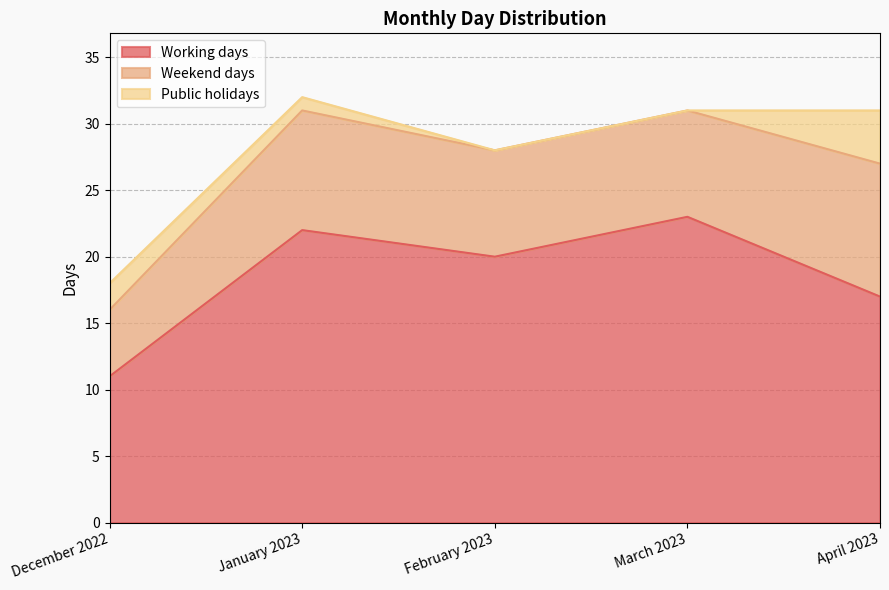

Count the Public holidays values in the range 0 to 2.

4